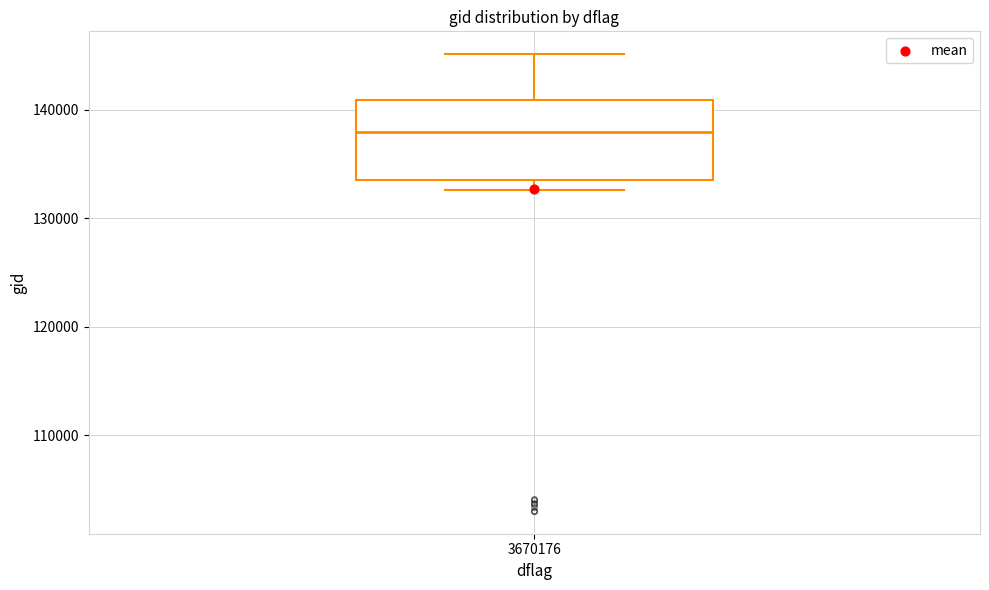

Read this box plot against the y-axis: the position of the median line, the range covered by the box, and the ends of both whiskers. The values are not printed on the chart, so give them approximately, as read against the axis.

median 138000, box 134000 to 141000, whiskers 133000 to 145000